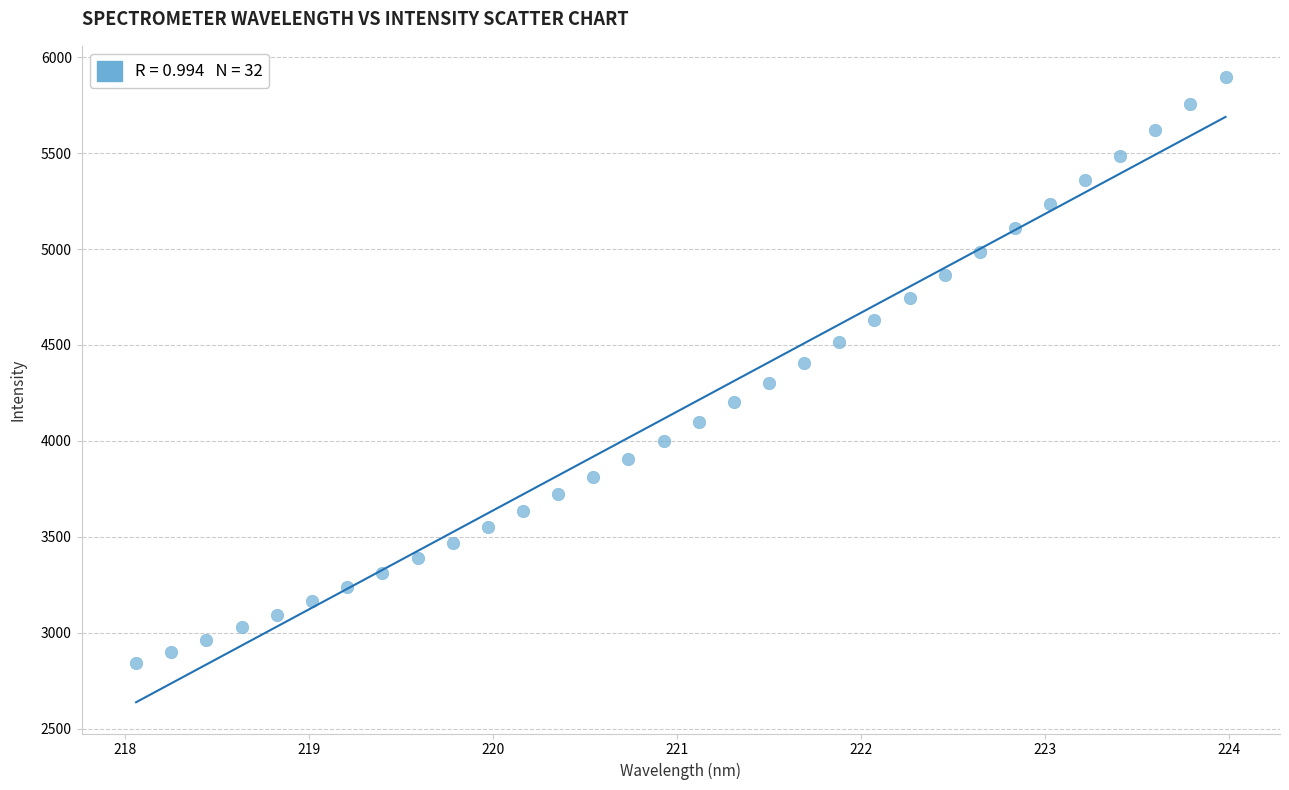

What is the range of Y values (max minus min)?

3057.5